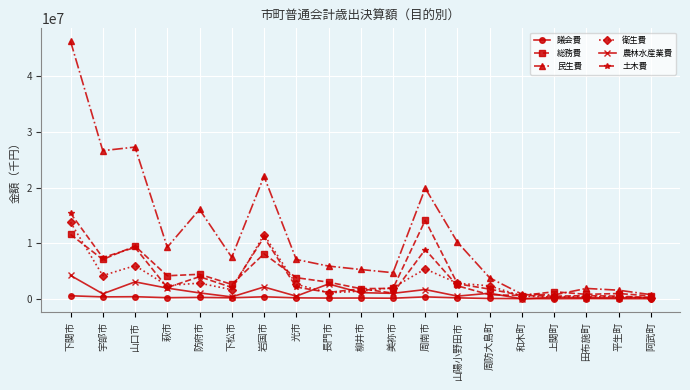

True or false: 議会費 has a value of 138422 at 美祢市.

True